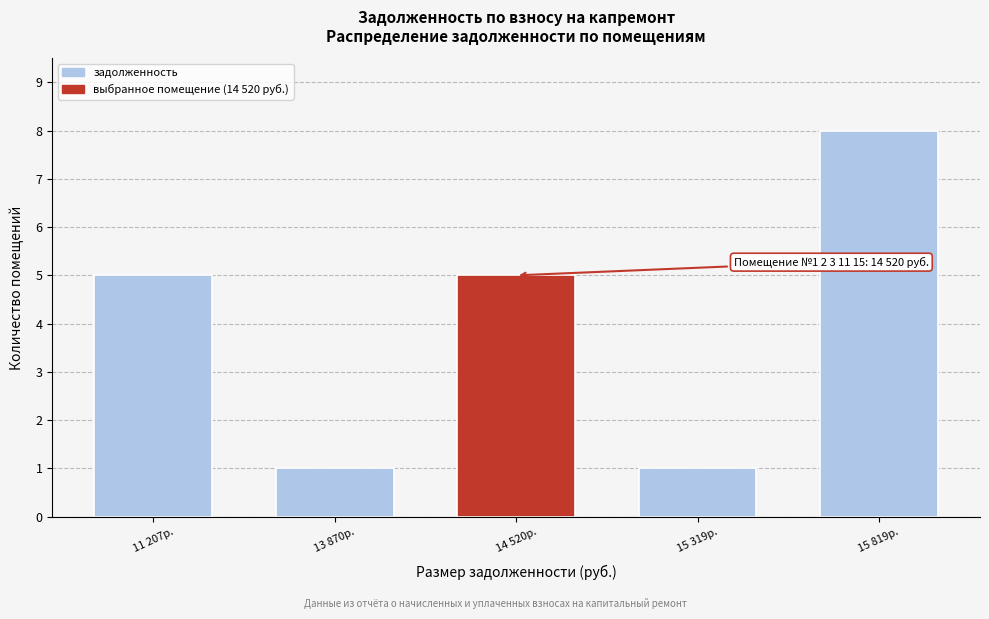

Reading left to right, extract all data points from this chart.

5	1	5	1	8